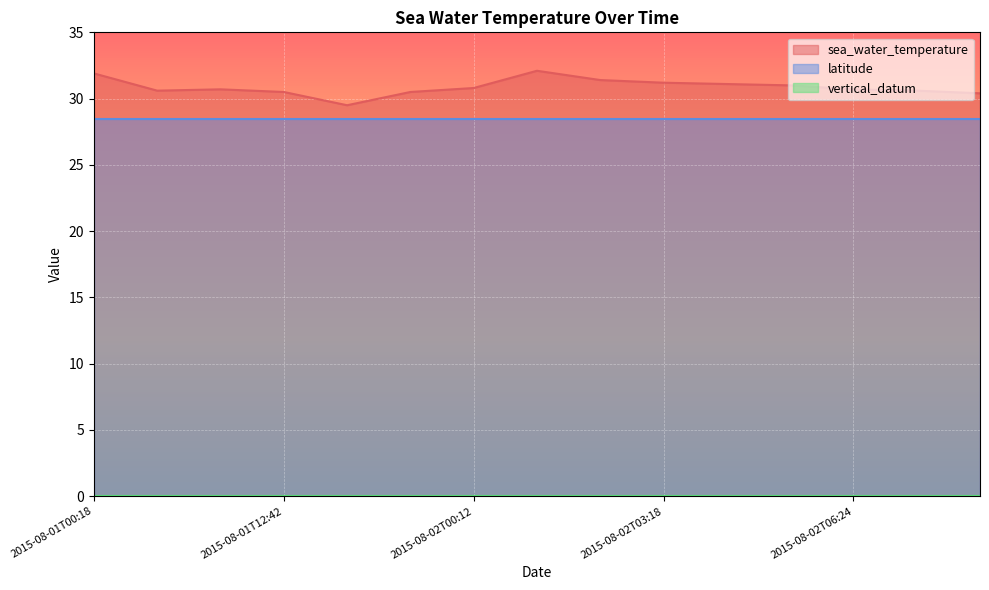

How many values in the sea_water_temperature series exceed 30?

14